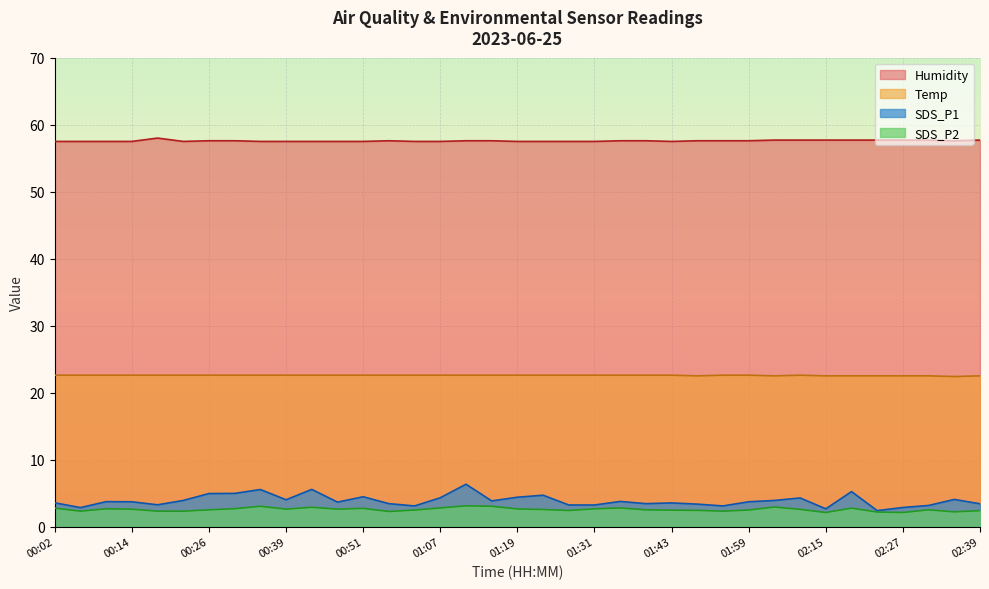

How many lines are shown in the chart?

4